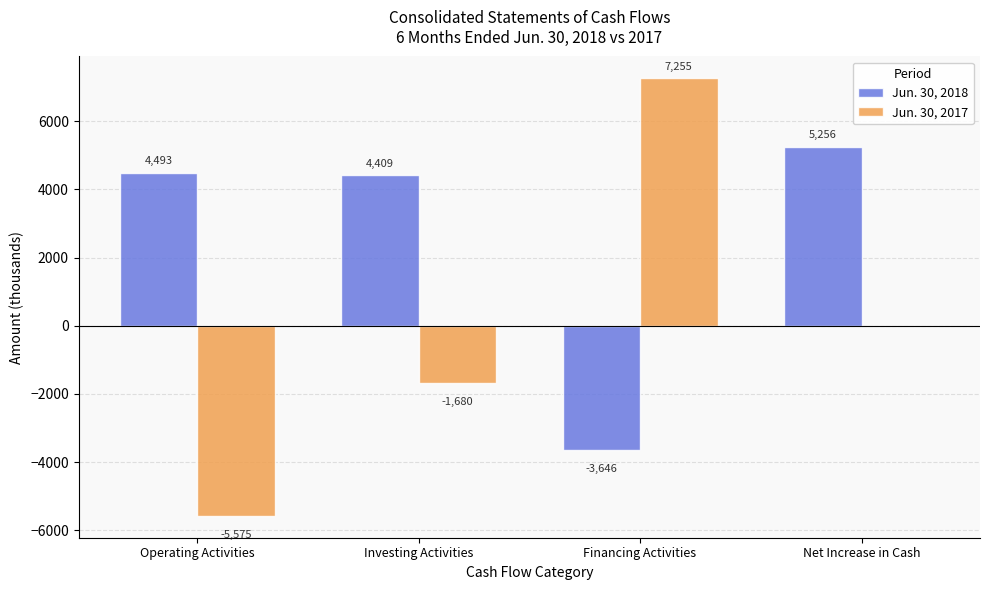

What is the difference between the Jun. 30, 2017 values at Investing Activities and Net Increase in Cash?

1680